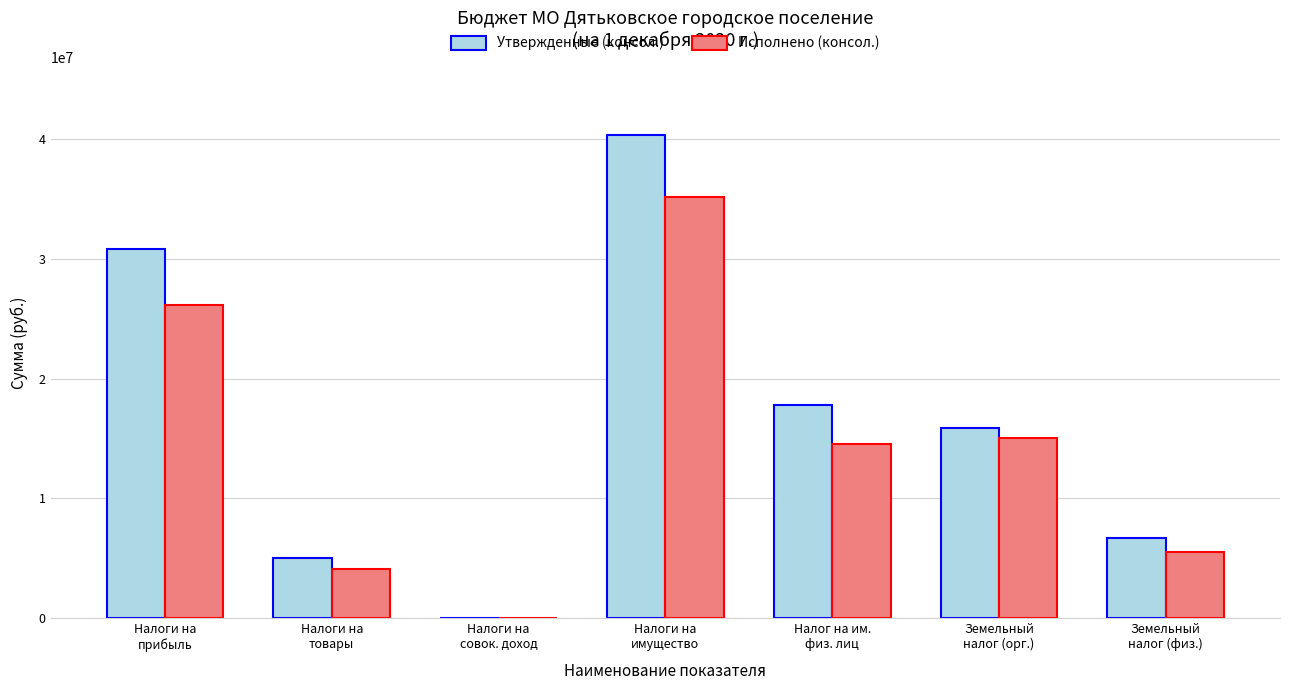

Which category has the highest value in the Утвержденные (консол.) series?

Налоги на
имущество